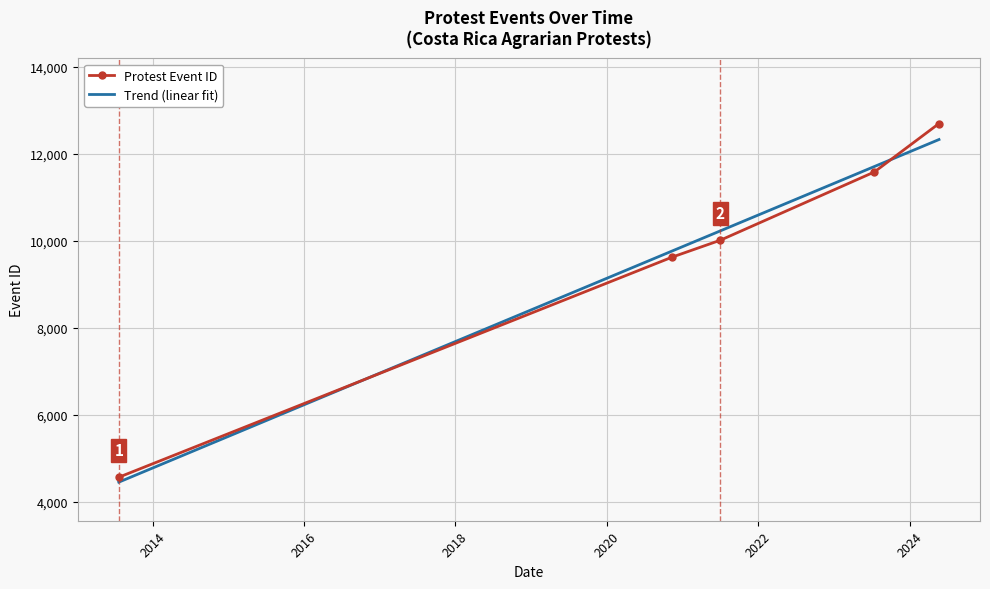

Rank the categories by value from lowest to highest.

2013-07-22, 2020-11-13, 2021-07-02, 2023-07-15, 2024-05-22